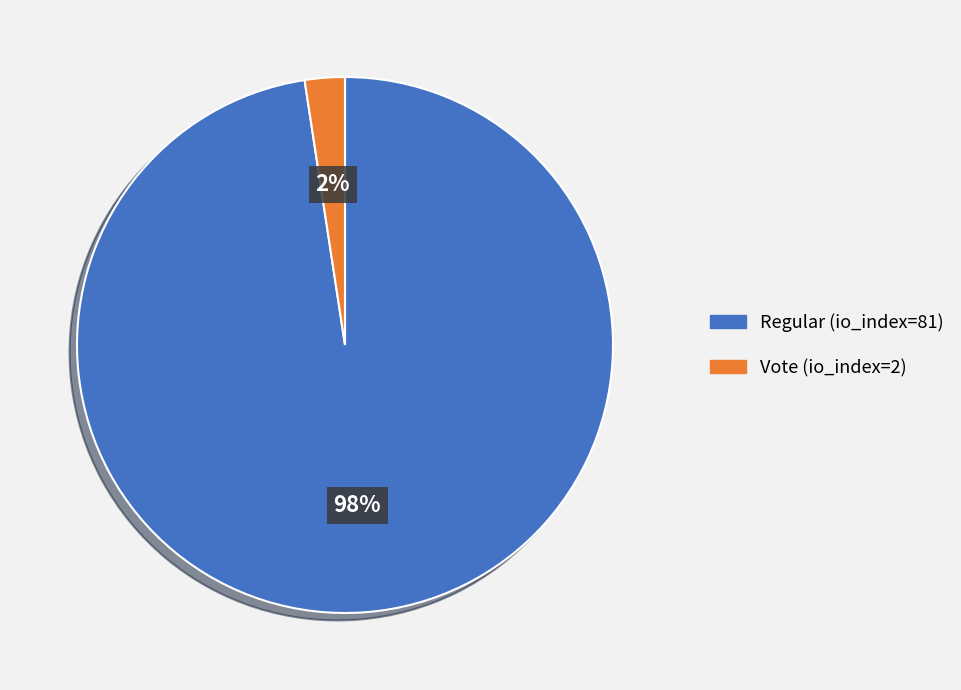

To the nearest percent, what portion does Vote (io_index=2) represent?

2%